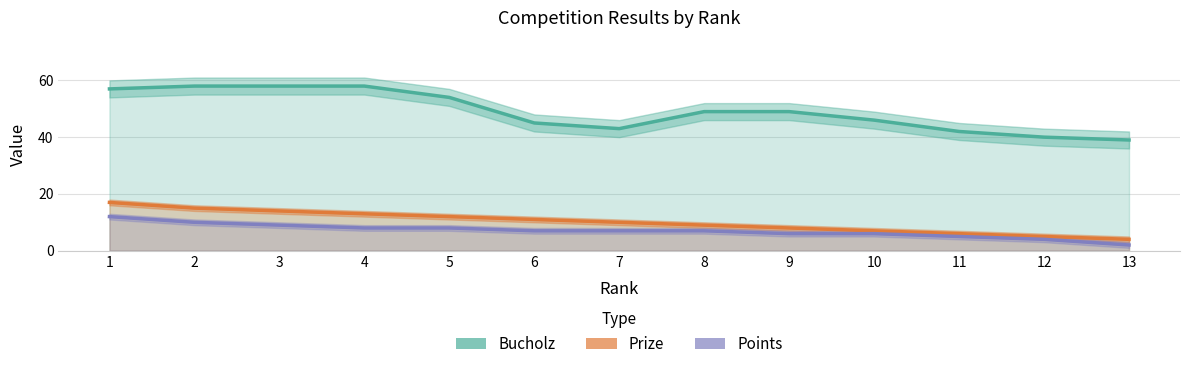

Is it true that Points equals 13 at 4?

False